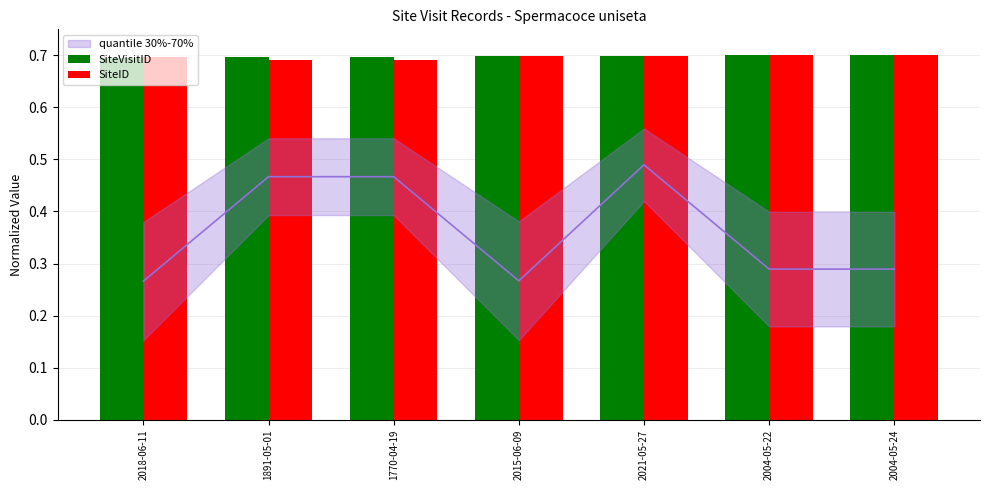

True or false: SiteID has a value of 1.0 at 2004-05-24.

False